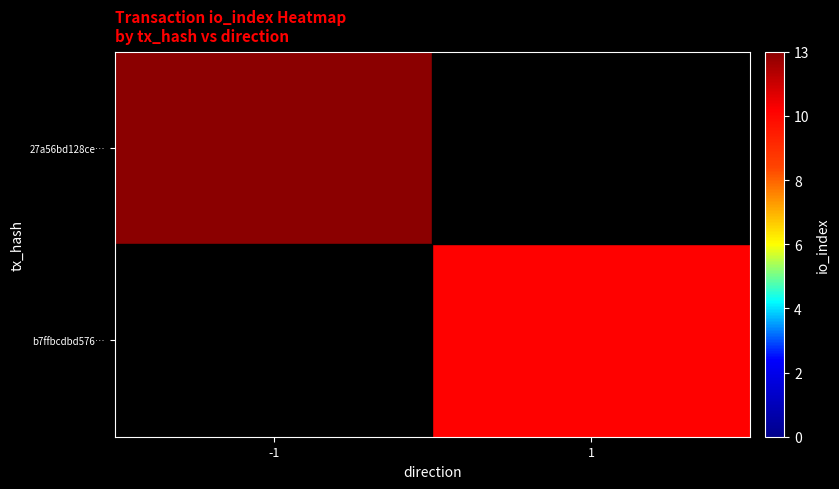

How many distinct data groups are displayed?

2